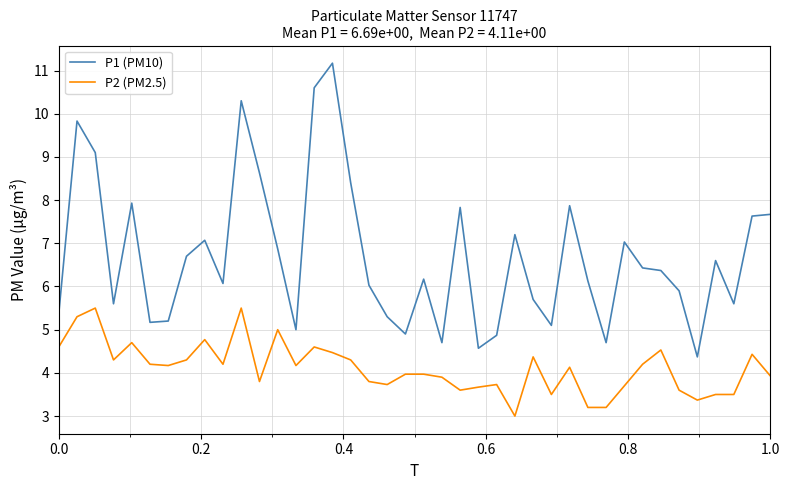

Which series has the widest spread of values?

P1 (PM10)